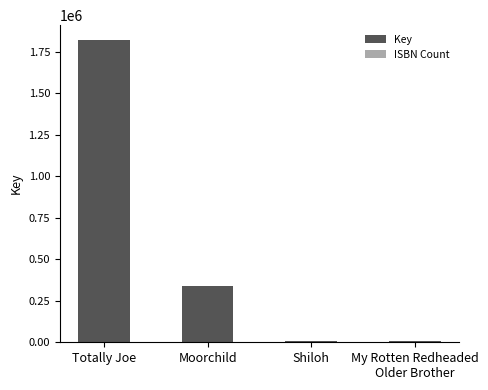

What is the average value of the ISBN Count series?

1083.7